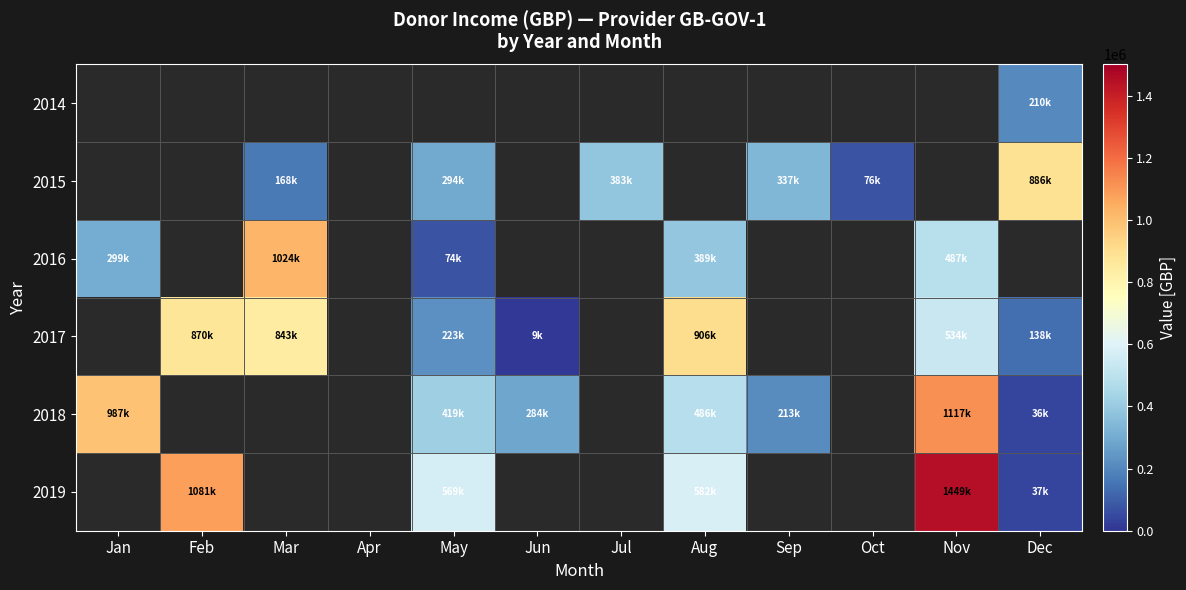

How many positive values does the 2014 series have?

1